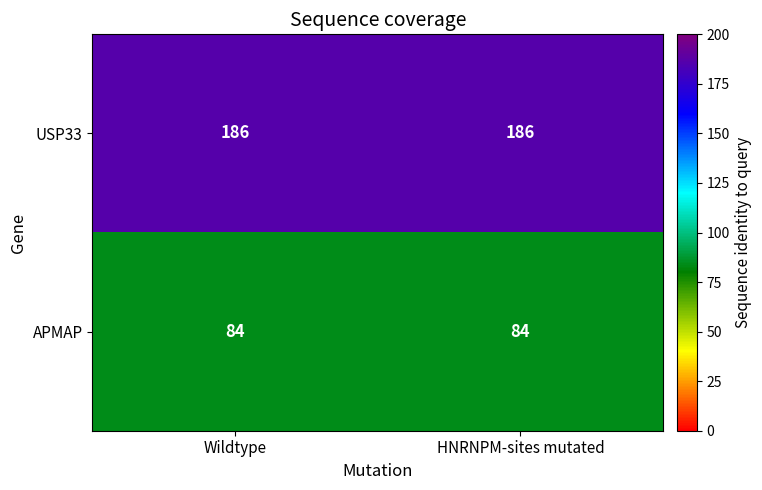

What is the sum of the USP33 values at Wildtype and HNRNPM-sites mutated?

372